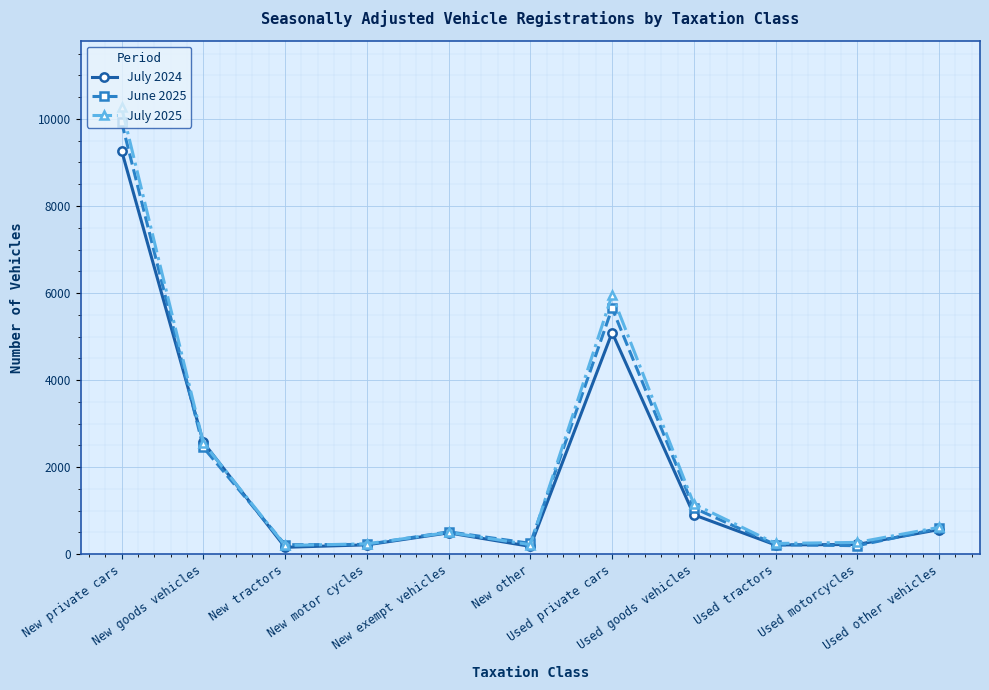

What is the value of the June 2025 point at the 3rd from the left?

215